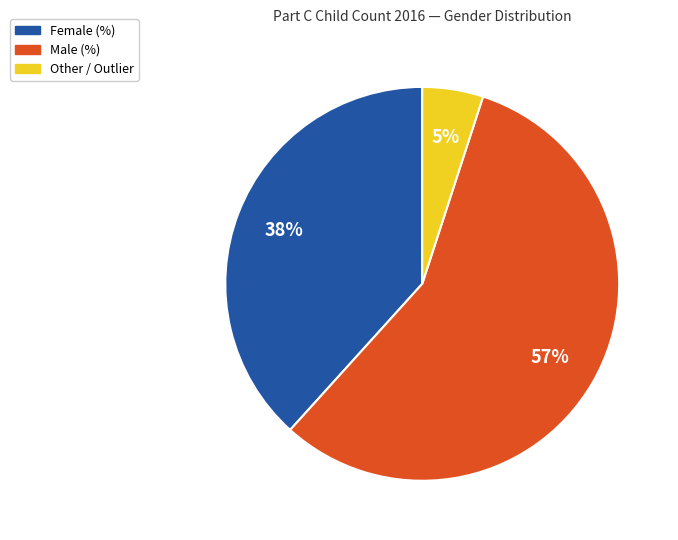

To the nearest percent, what is the average slice percentage?

33%